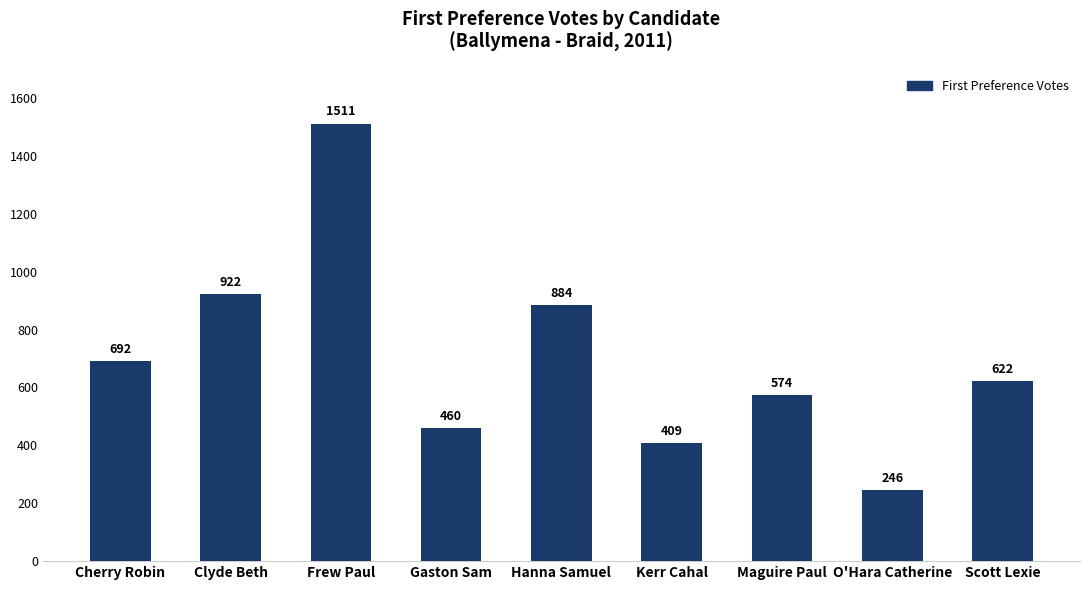

How many distinct data groups are displayed?

1